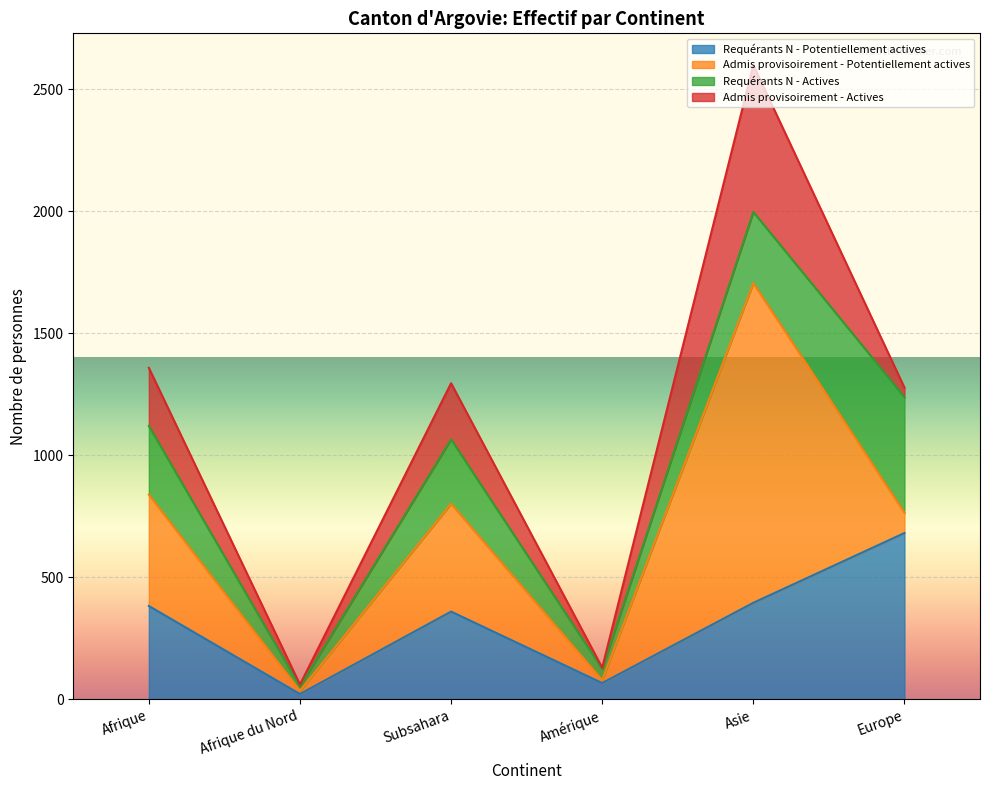

Where is Requérants N - Actives nearest to the value 246?

Subsahara